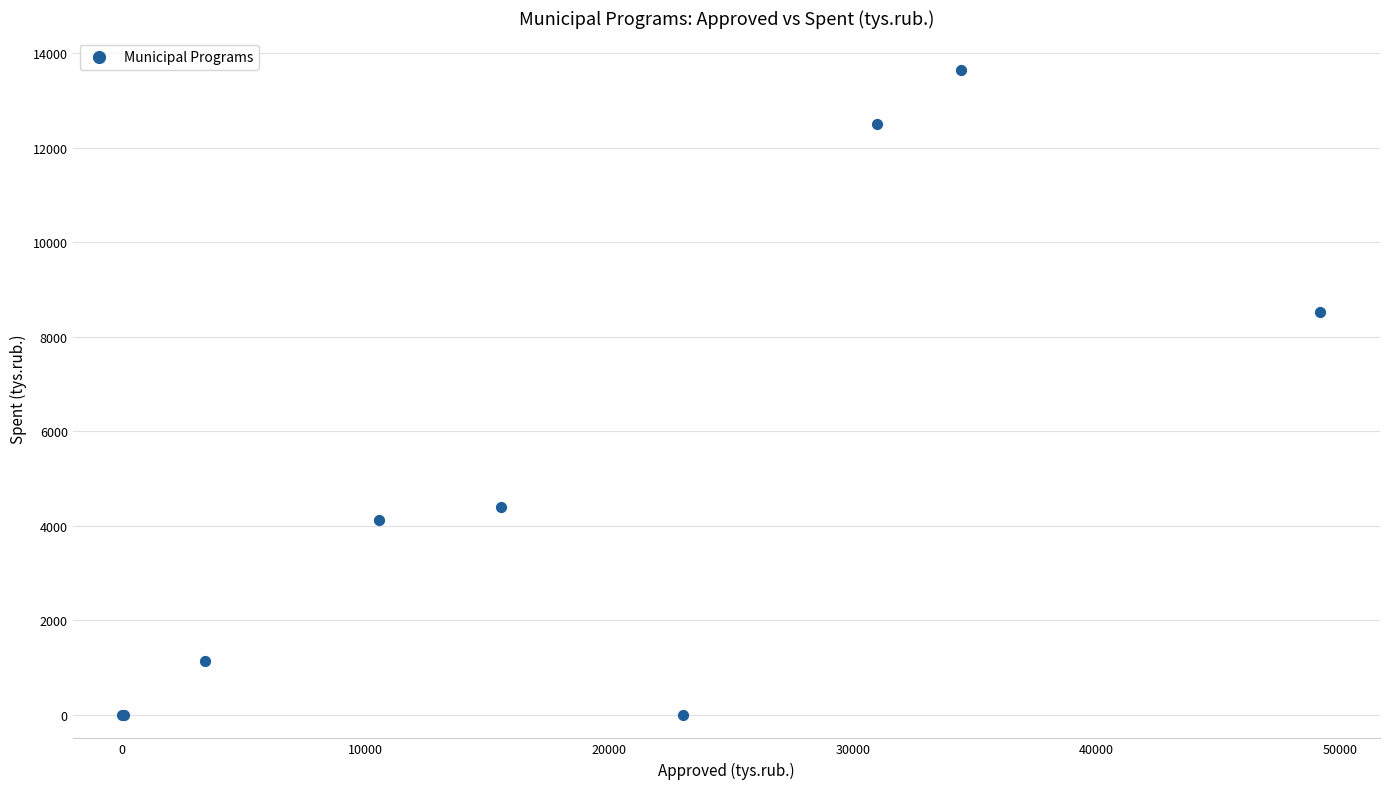

What Y value in the scatter plot is closest to 6821?

8512.7